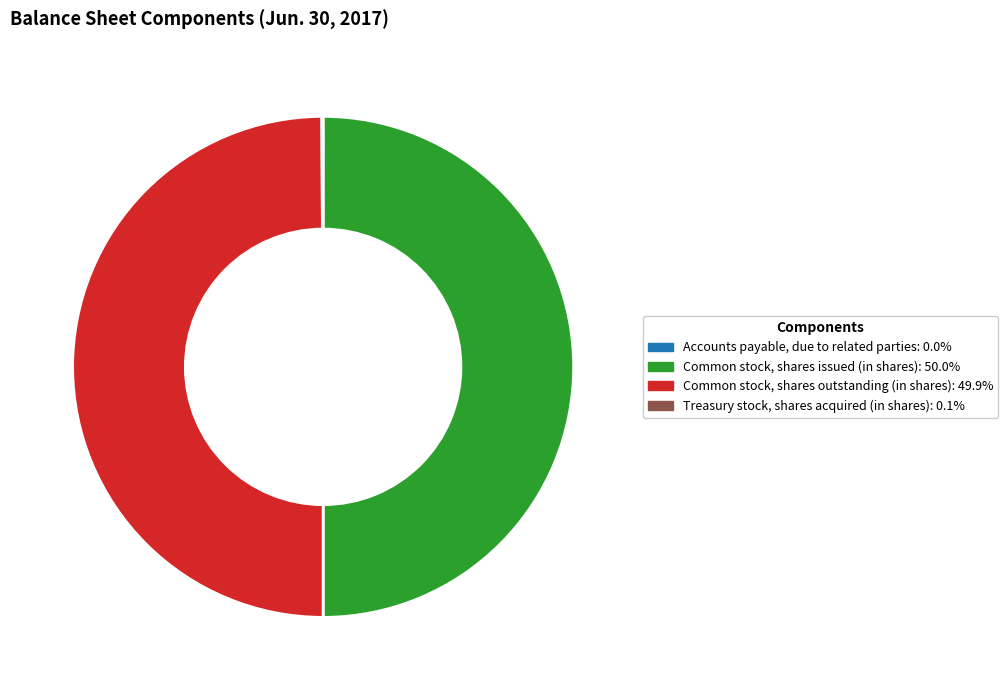

What is the ratio of the value at Common stock, shares outstanding (in shares) to the value at Common stock, shares issued (in shares)?

1.0